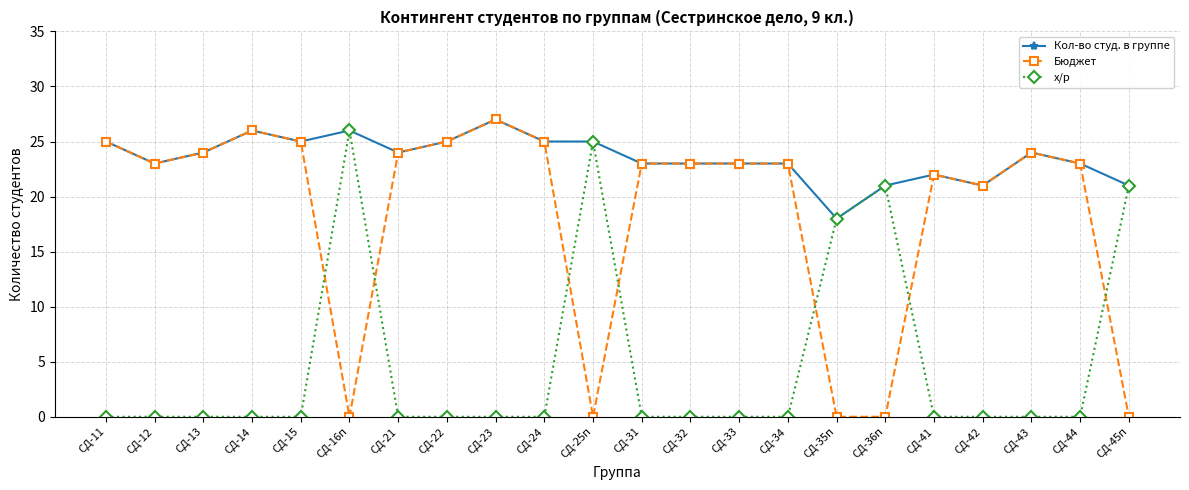

Does the chart have visible grid lines?

Yes